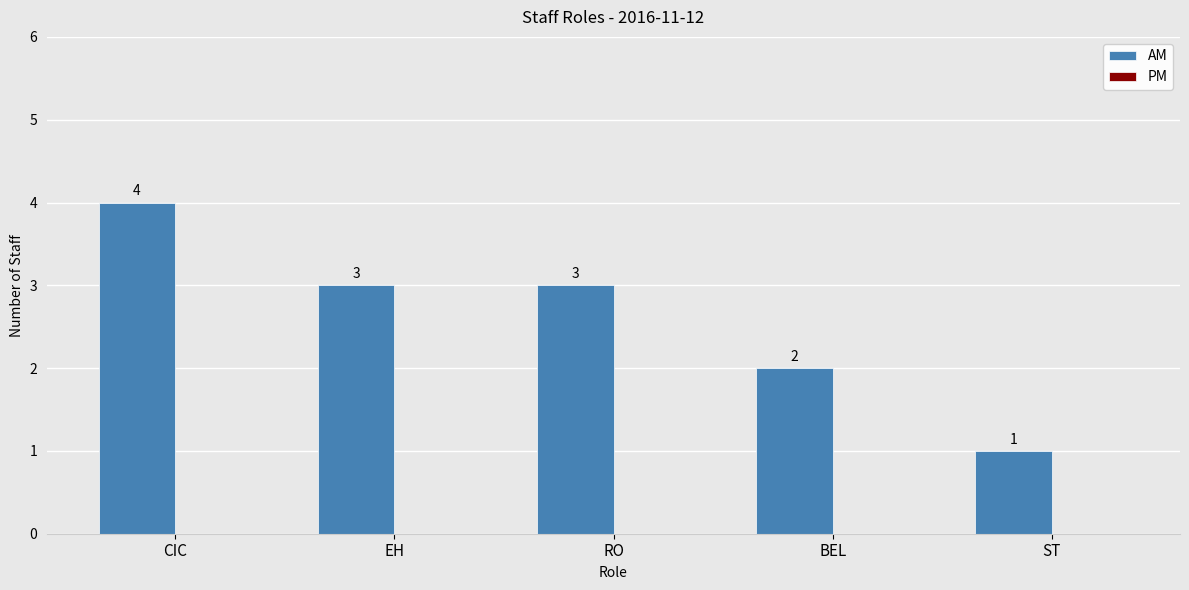

What is the label of the 4th bar from the left?

BEL